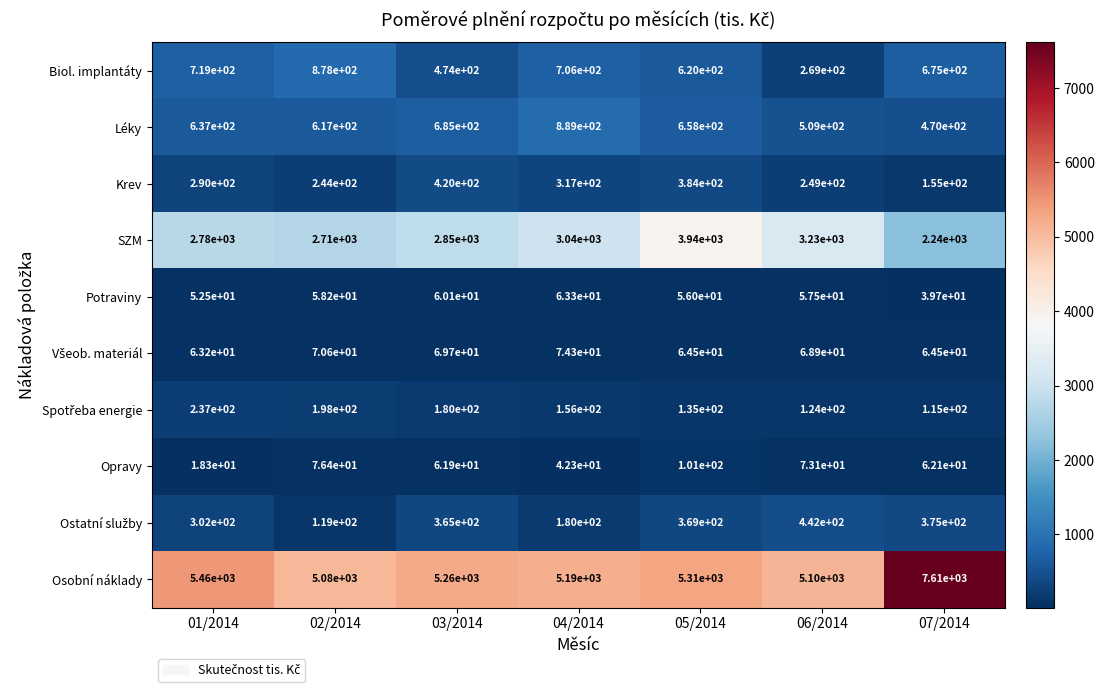

What is the sum of all Osobní náklady values?

39010.0